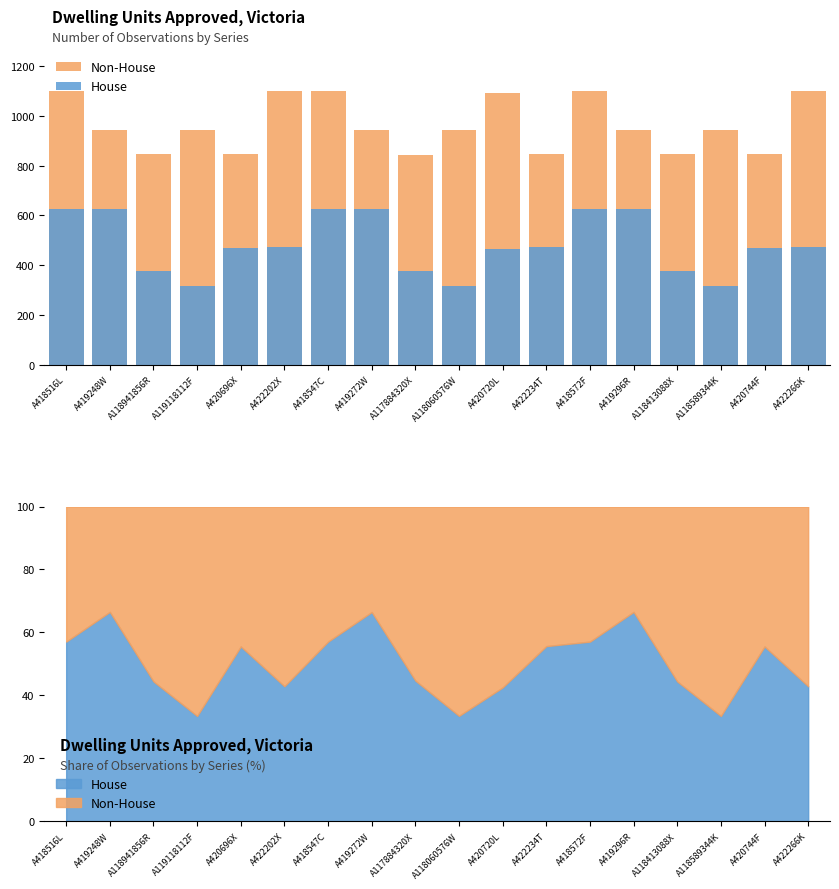

Is the value of Non-House at A418572F greater than the value of House at A420744F?

Yes